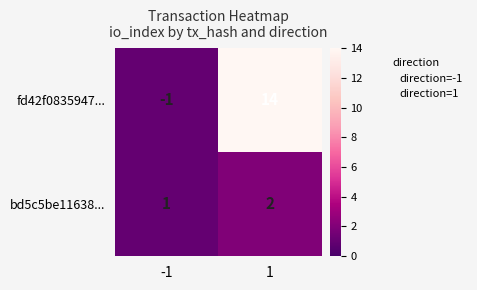

True or false: bd5c5be11638... has a value of 1 at 1.

False